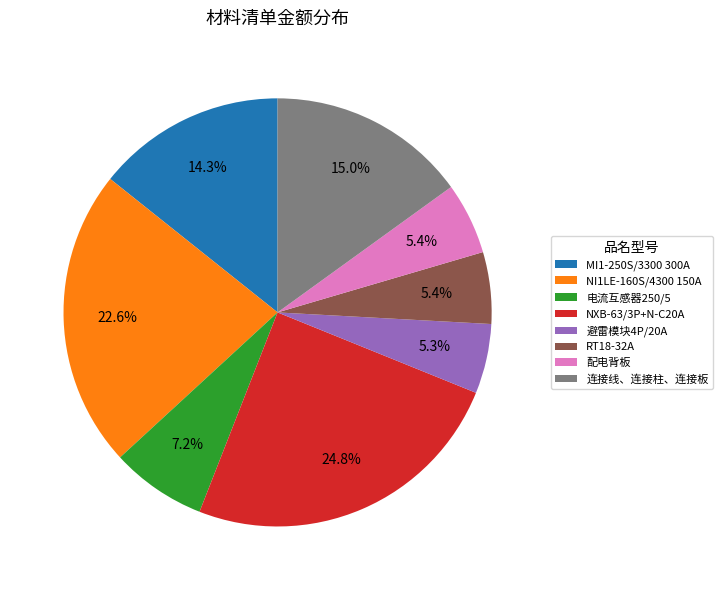

Is there a majority slice in this chart?

No